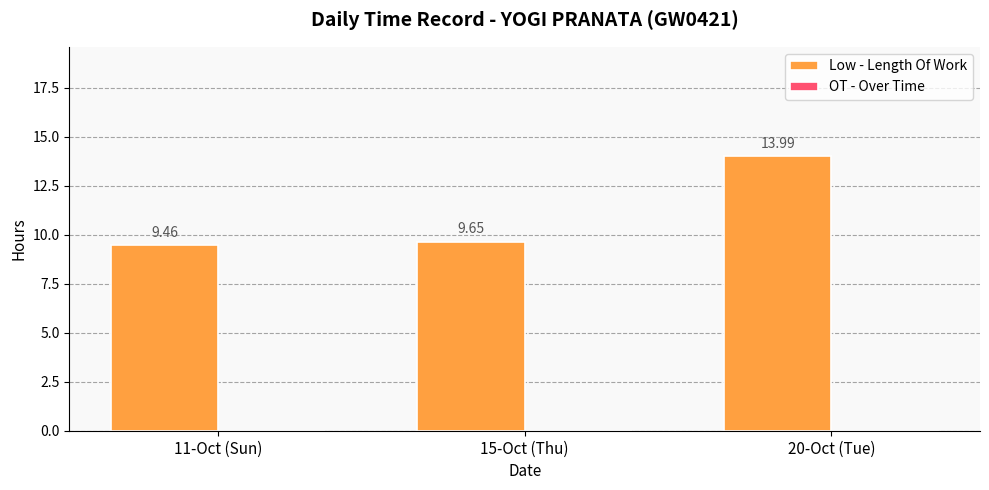

Which has a higher value, 15-Oct (Thu) or 11-Oct (Sun)?

15-Oct (Thu)